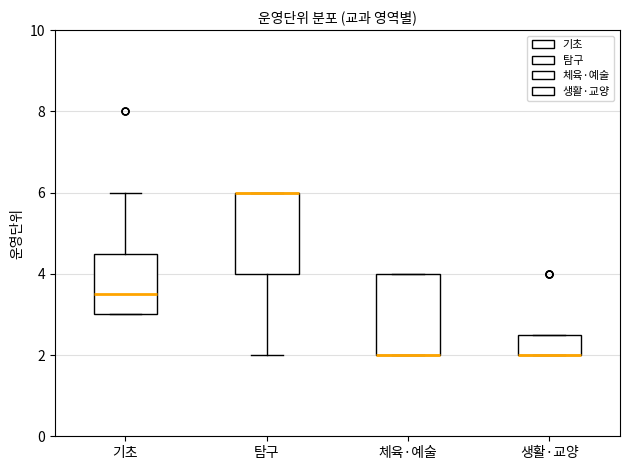

Reading left to right, read every box against the y-axis: the position of its median line, the range the box covers, and the ends of its whiskers. The values are not printed on the chart, so give them approximately, as read against the axis.

기초: median 3.6, box 3.0 to 4.6, whiskers 3.0 to 6.0
탐구: median 6.0 (drawn on the box's upper edge), box 4.0 to 6.0, whiskers 2.0 to 6.0
체육·예술: median 2.0 (drawn on the box's lower edge), box 2.0 to 4.0, whiskers 2.0 to 4.0
생활·교양: median 2.0 (drawn on the box's lower edge), box 2.0 to 2.6, whiskers 2.0 to 2.6